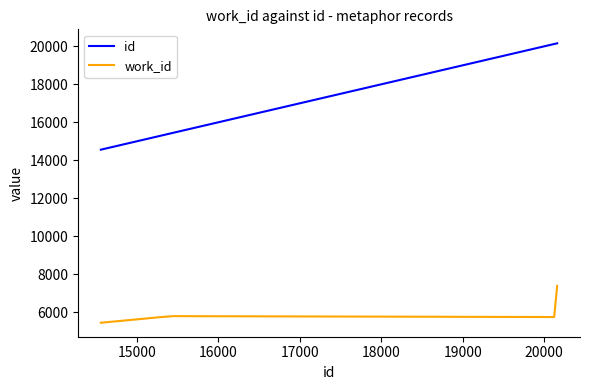

What is the difference between the maximum and minimum values in the id series?

5602